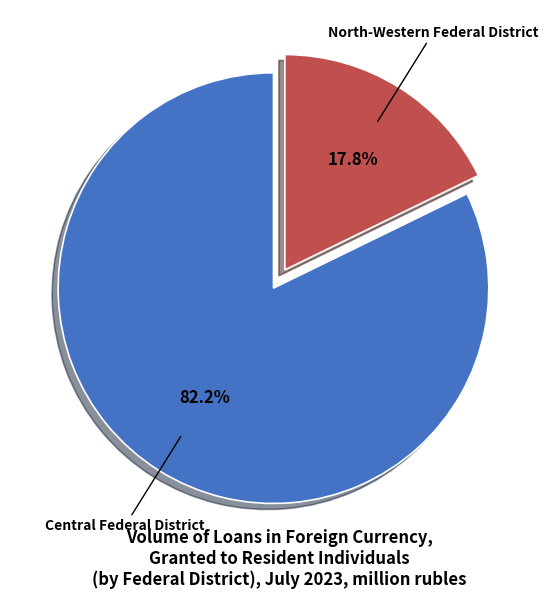

How much of the chart is everything except Central Federal District?

17.8%